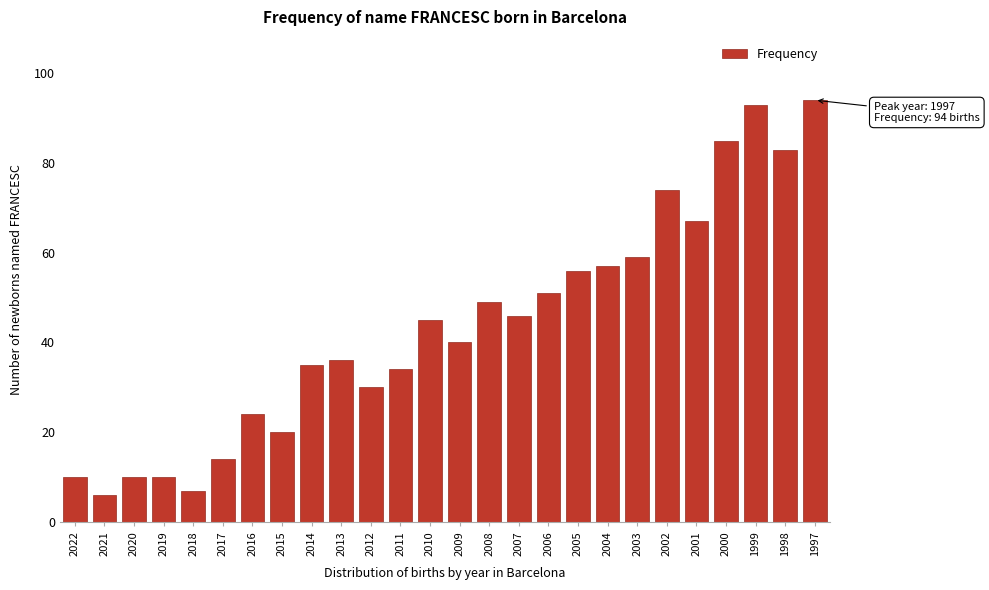

Reading right to left, what are all the values shown in this chart?

1997=94	1998=83	1999=93	2000=85	2001=67	2002=74	2003=59	2004=57	2005=56	2006=51	2007=46	2008=49	2009=40	2010=45	2011=34	2012=30	2013=36	2014=35	2015=20	2016=24	2017=14	2018=7	2019=10	2020=10	2021=6	2022=10